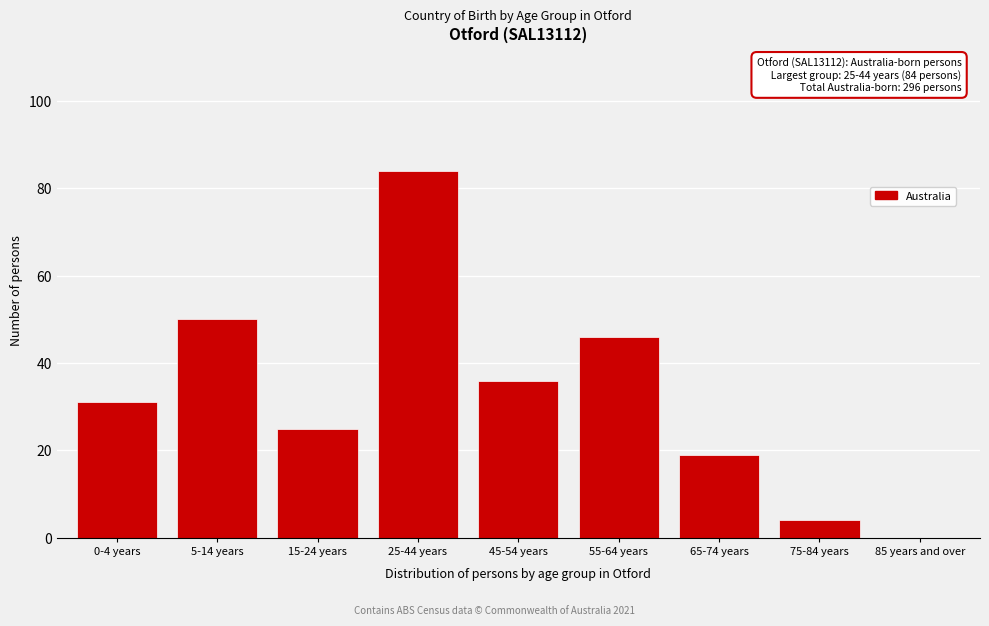

Reading left to right, transcribe all the data shown in this chart.

0-4 years=31	5-14 years=50	15-24 years=25	25-44 years=84	45-54 years=36	55-64 years=46	65-74 years=19	75-84 years=4	85 years and over=0